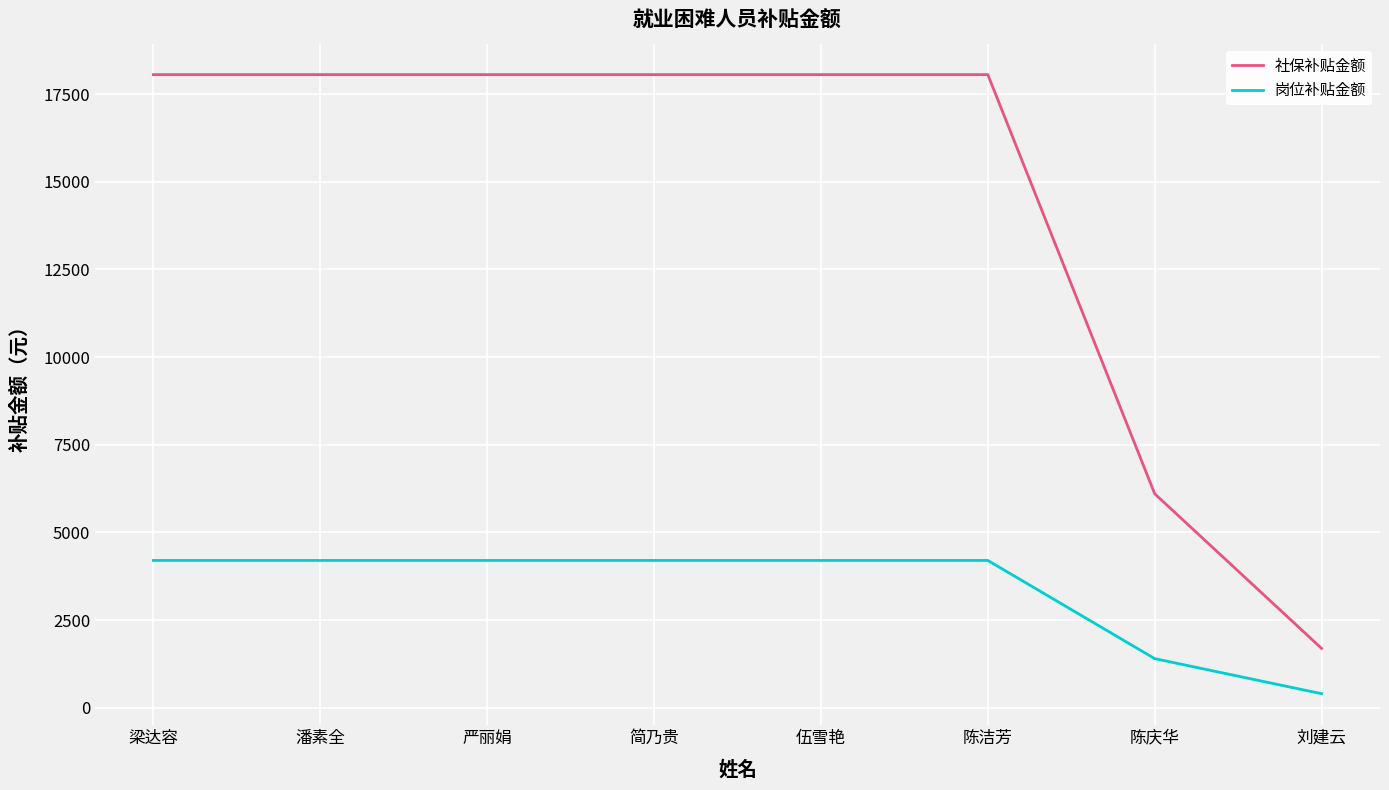

Which category has the lowest value in the 社保补贴金额 series?

刘建云